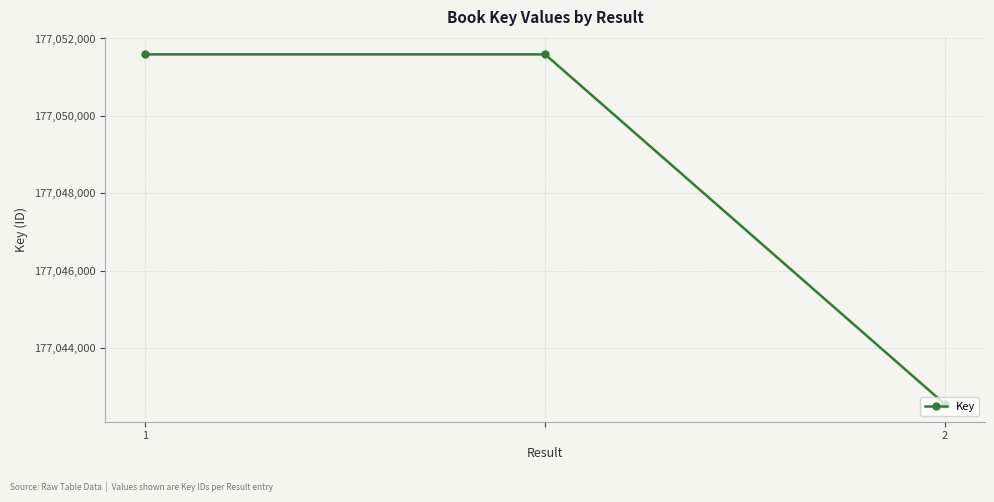

What is the sum of all values?

531145725